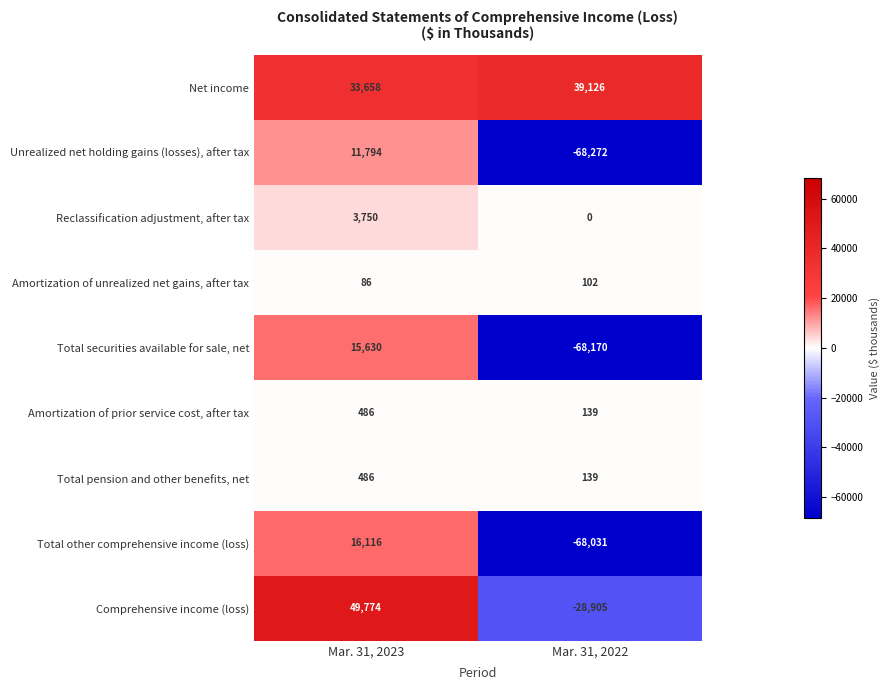

How many categories are shown in the chart?

2